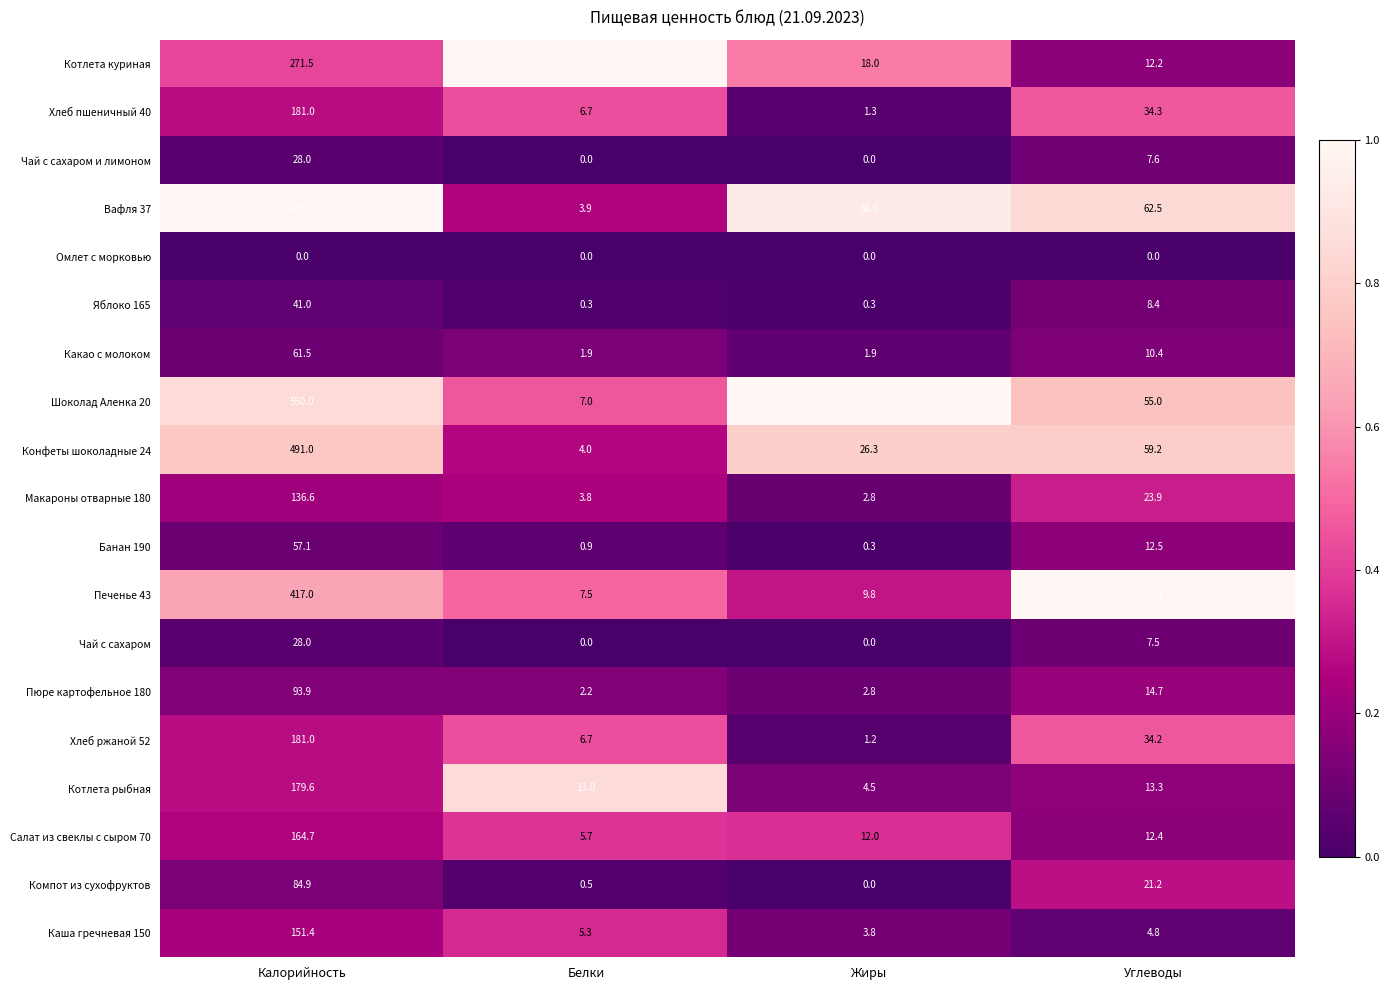

What is the total value across all series at Жиры?

148.6